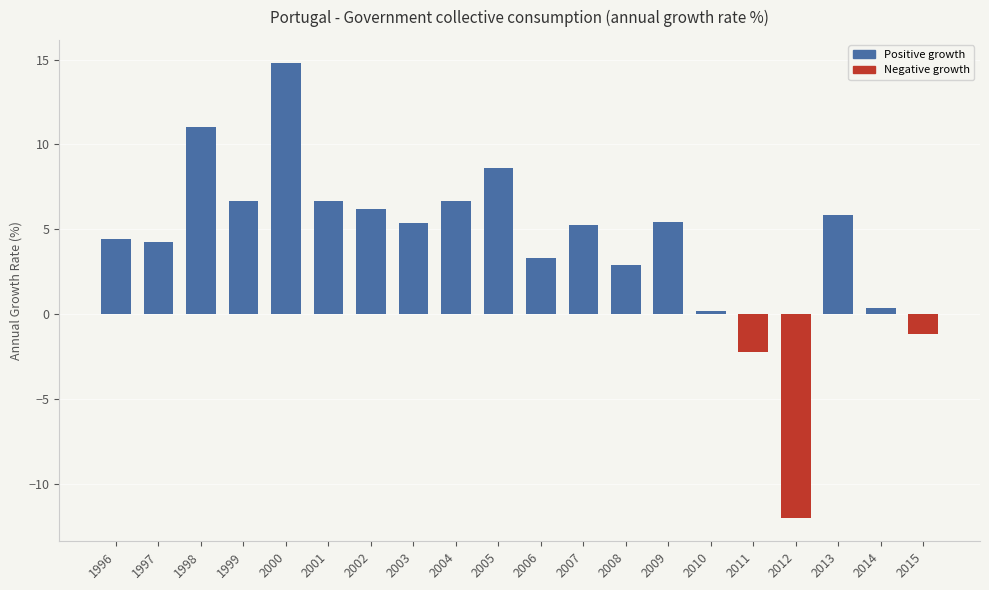

The value at 2003 is 2.6. True or false?

False